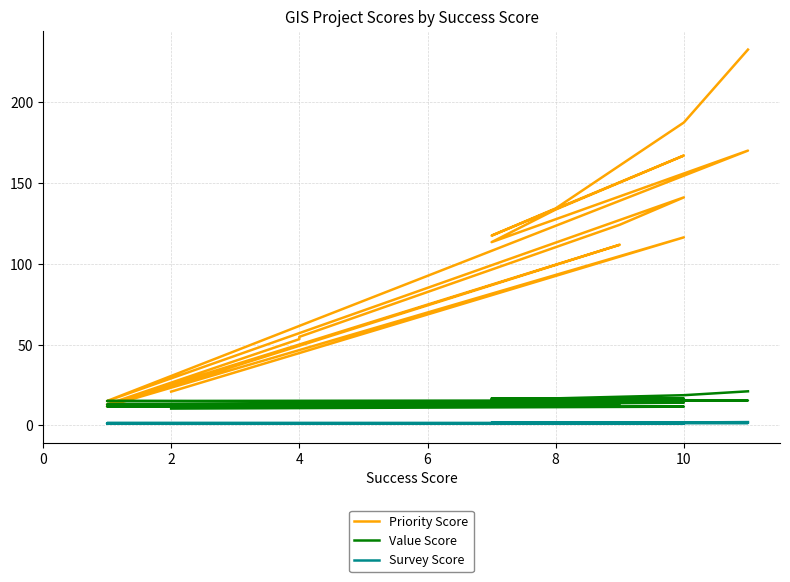

True or false: Priority Score has more than 0 points higher than both neighbors.

True